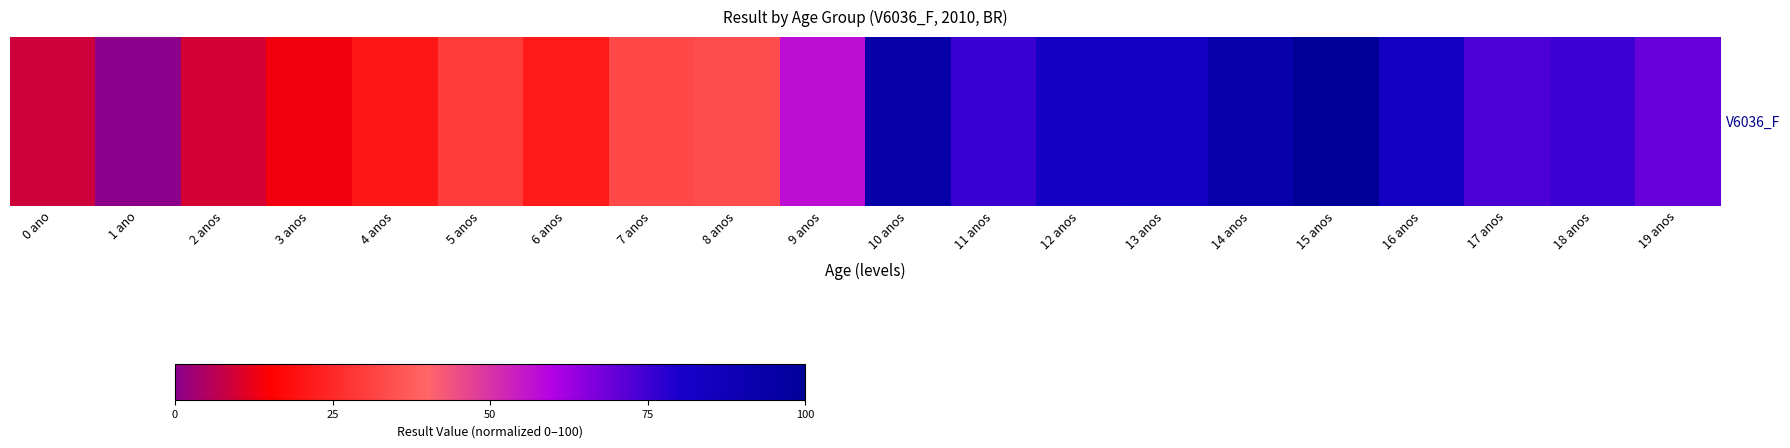

Which category has the highest value across all series?

15 anos